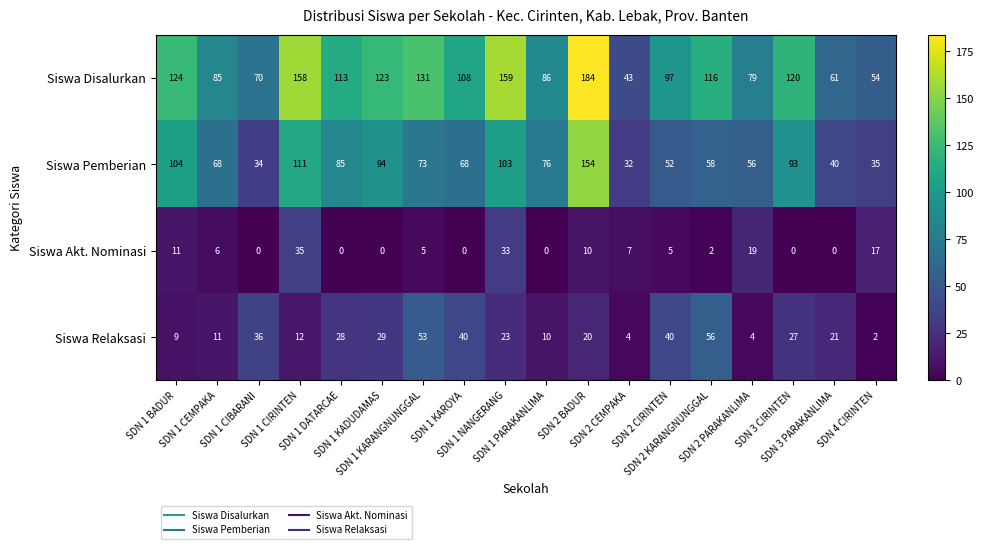

Which series has the largest range (max minus min)?

Siswa Disalurkan